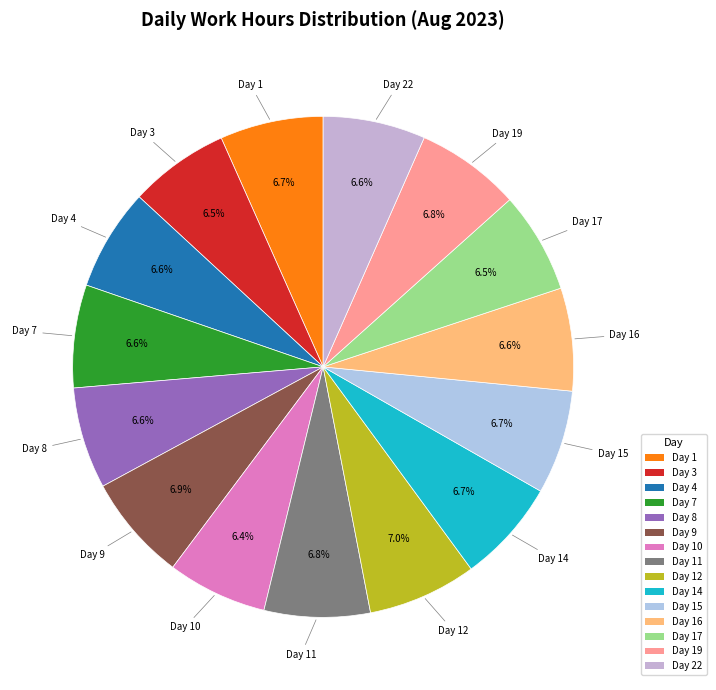

Is it true that Day 19 is 1% of the pie?

False